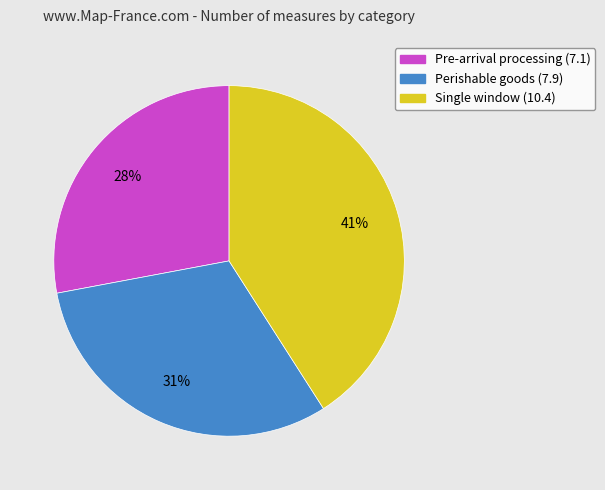

Is the sum of Pre-arrival processing (7.1) and Perishable goods (7.9) greater than half?

Yes